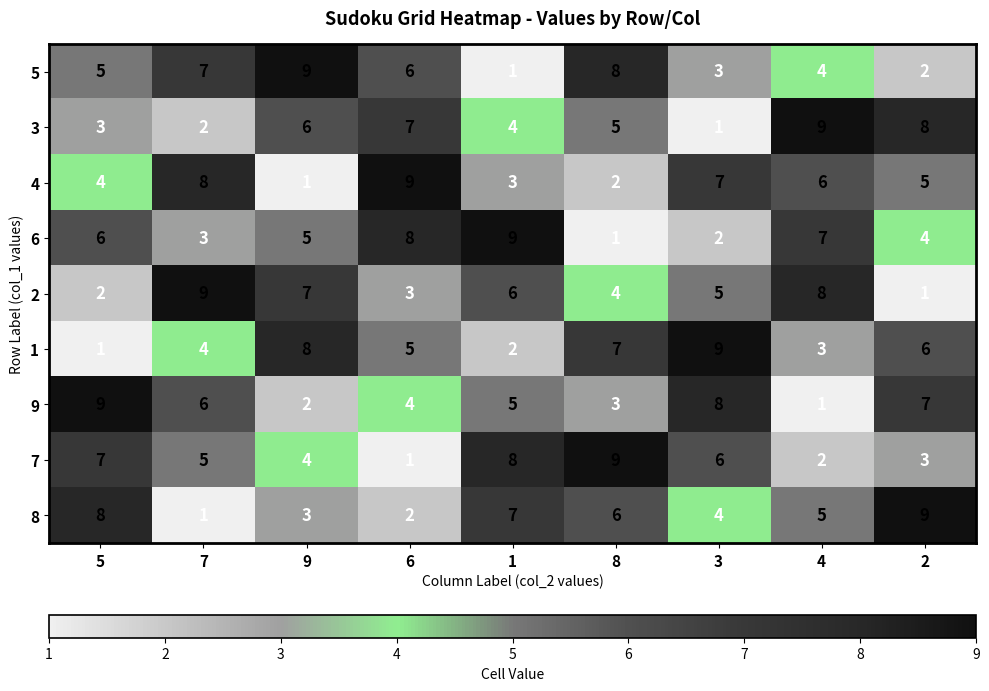

List the labels in order of 8 value, largest first.

2, 5, 1, 8, 4, 3, 9, 6, 7